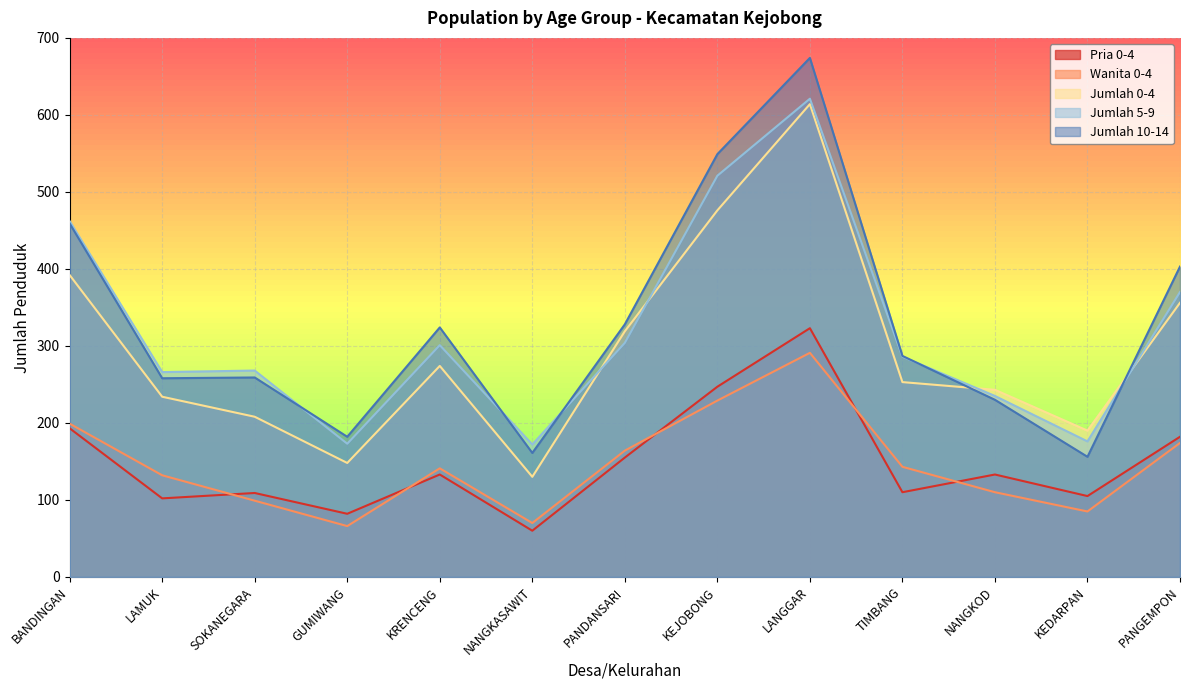

True or false: Jumlah 10-14 has more than 1 interior local peaks.

True